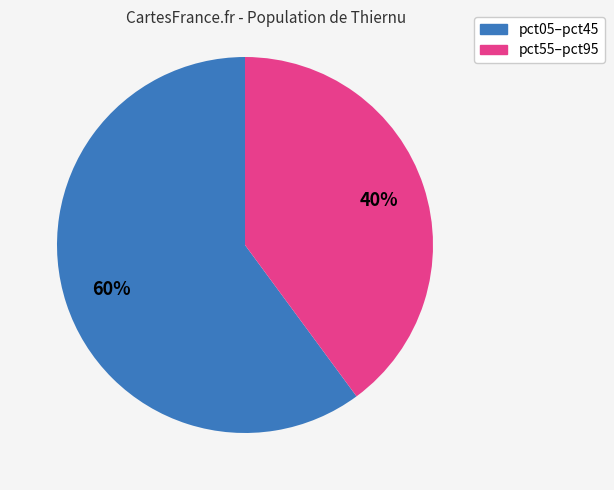

Is there a majority slice in this chart?

Yes